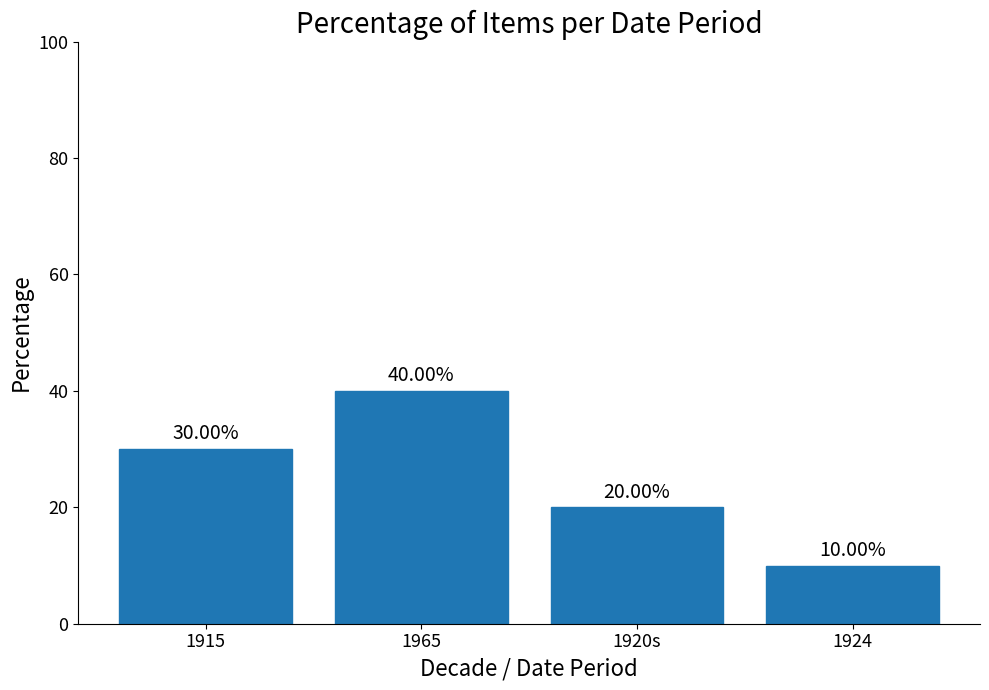

What position from the left is 1920s?

3